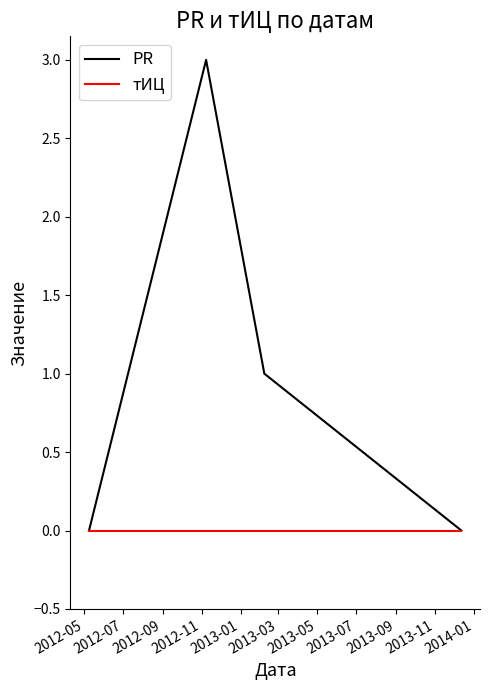

How many PR values are between 0 and 3?

4